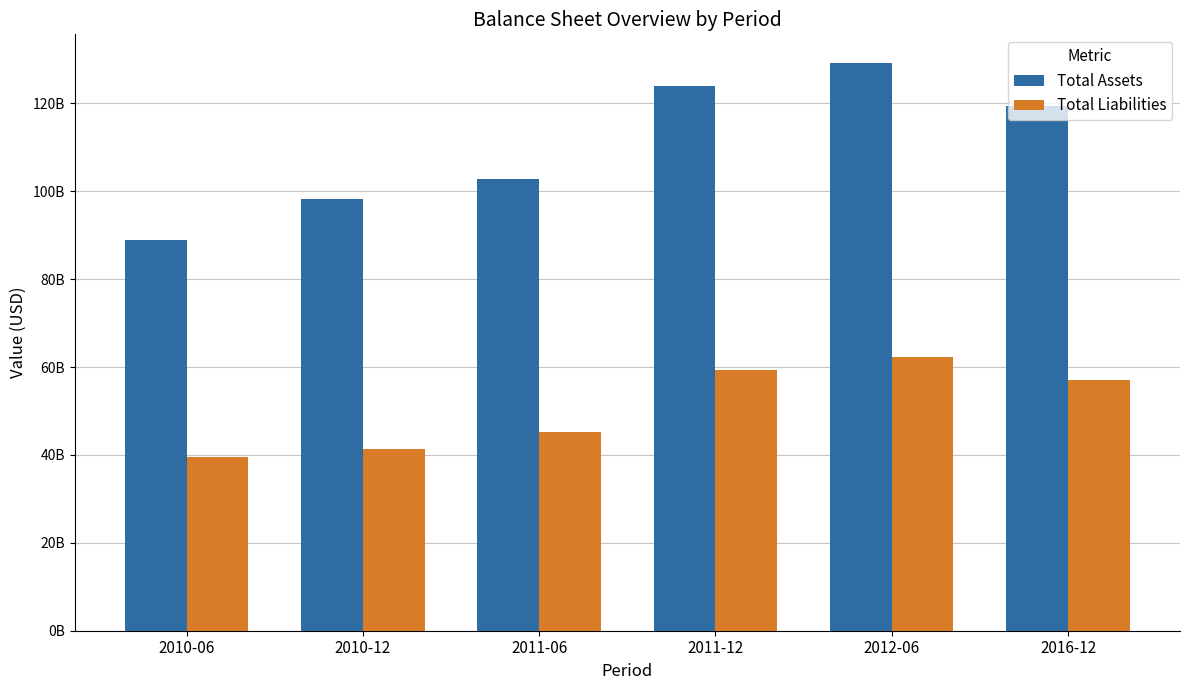

What are all the series names shown in the legend?

Total Assets, Total Liabilities